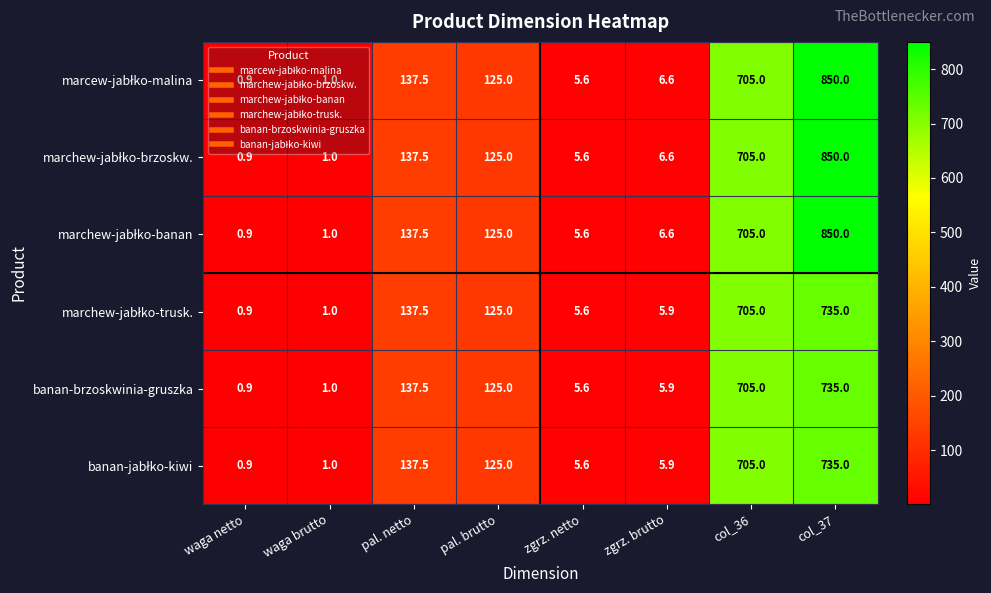

Which category has the highest value across all series?

col_37